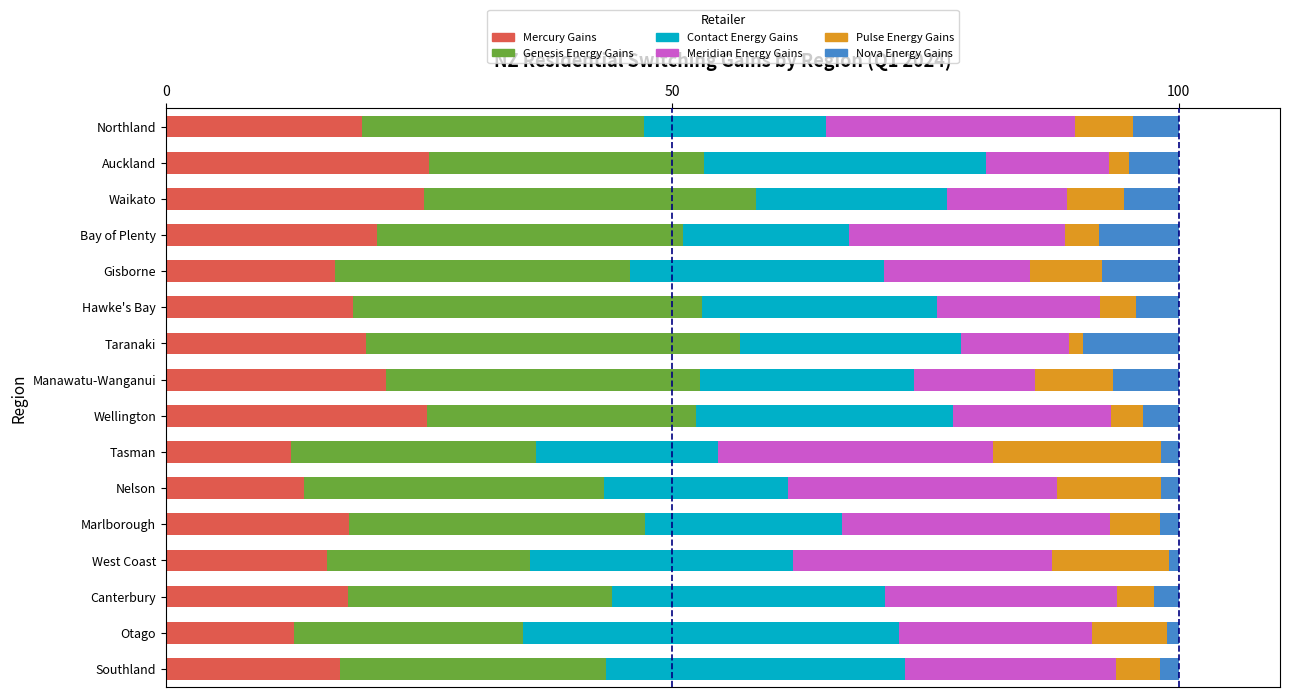

What is the total value across all series at Canterbury?

100.0